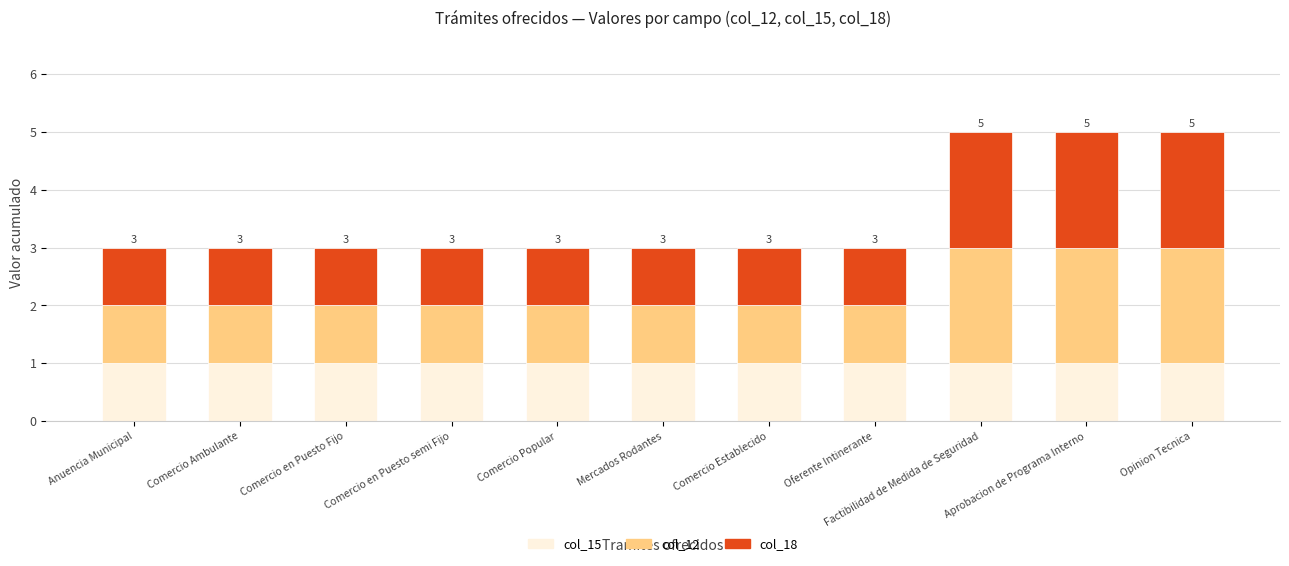

What is the total value across all series at Oferente Intinerante?

3